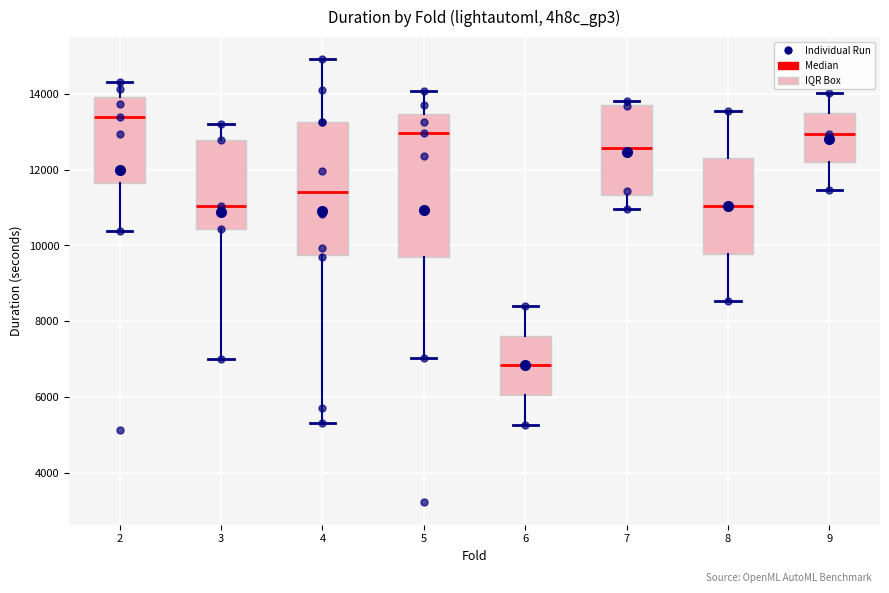

Which box is the tallest, from its lower edge to its upper edge?

5